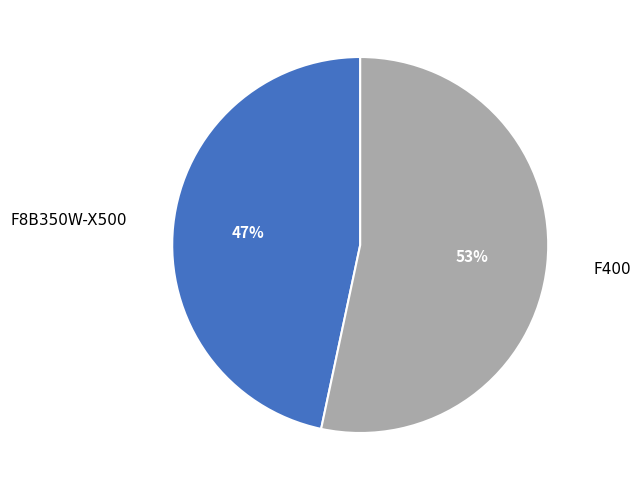

Which category has the biggest portion of the pie?

F400